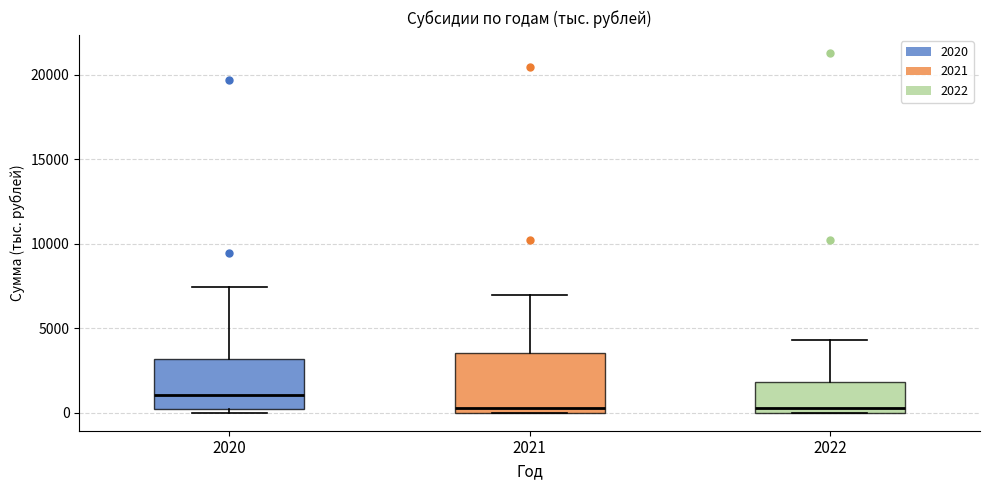

Where is the lower edge of the box at x = 2022 on the y-axis? The values are not printed on the chart, so give them approximately, as read against the axis.

0